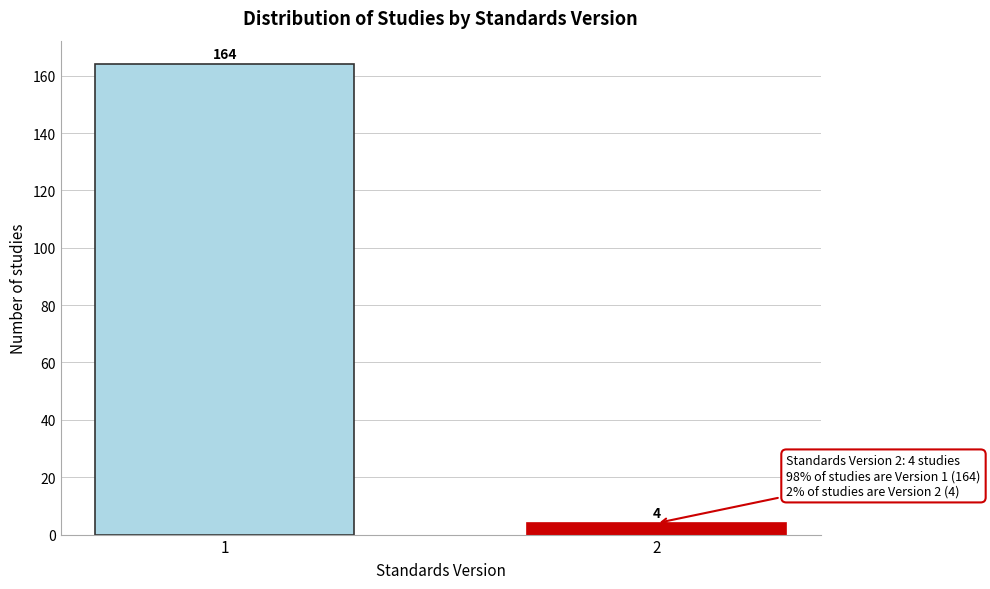

Reading left to right, list all the values displayed in this chart.

164	4